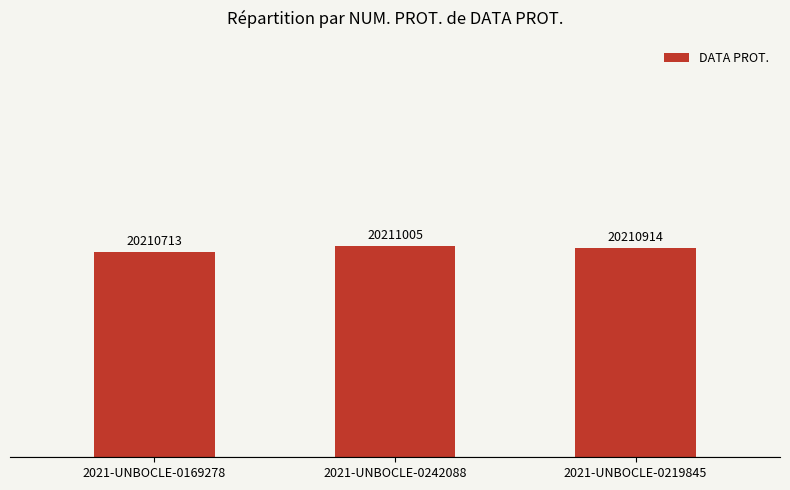

What position from the left is 2021-UNBOCLE-0242088?

2